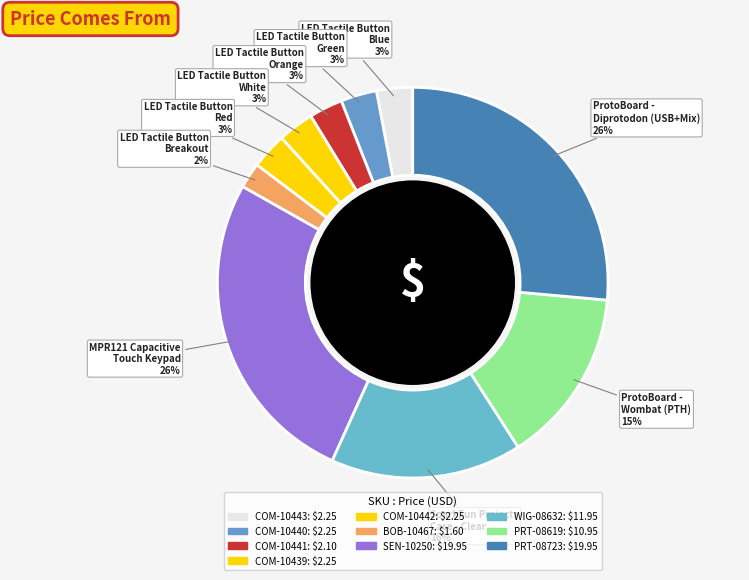

Approximately how many times larger is the value at SEN-10250 compared to COM-10442?

8.9